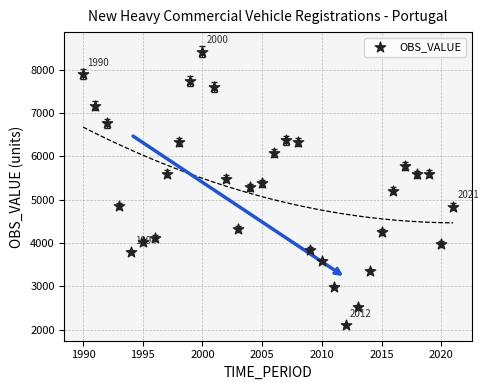

What is the range of X values (max minus min)?

31